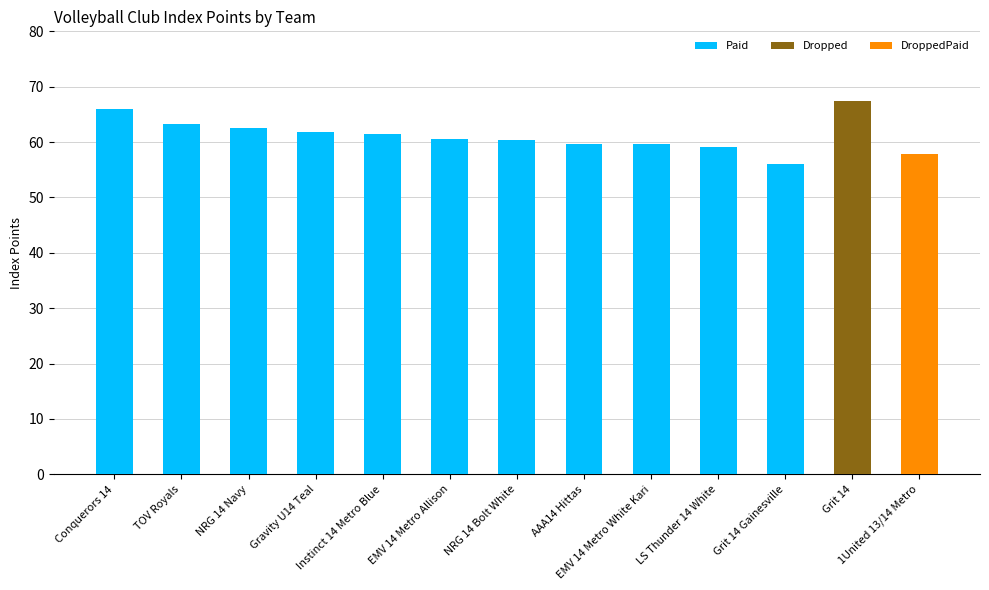

What is the maximum value for Paid?

66.0